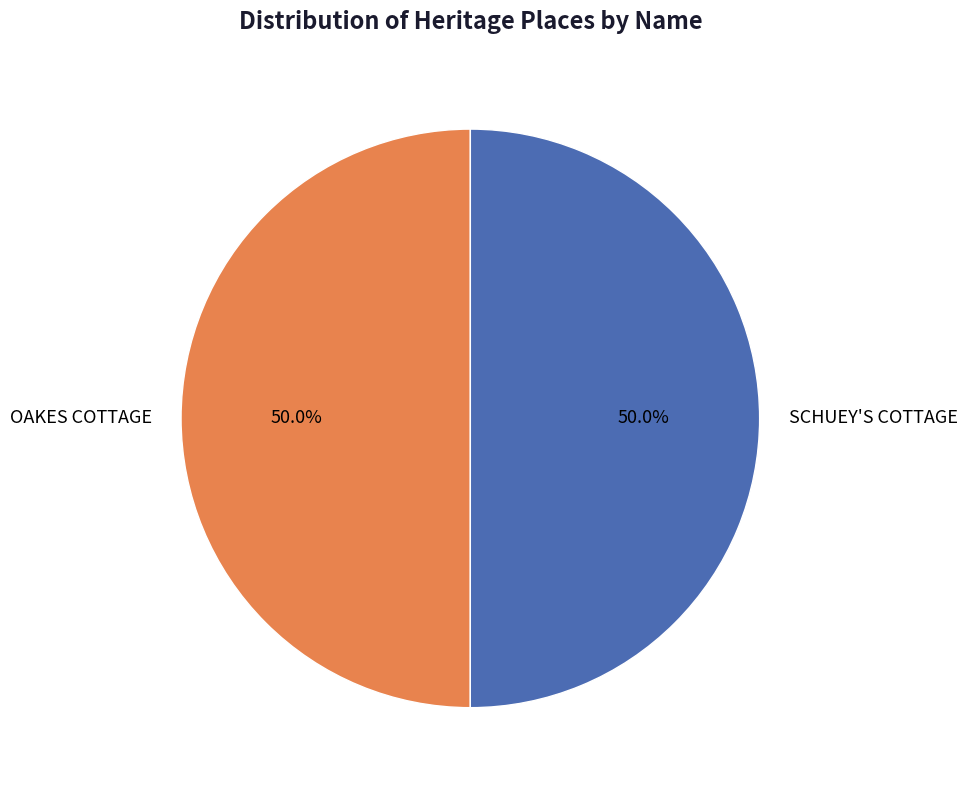

Approximately how many times larger is the value at SCHUEY'S COTTAGE compared to OAKES COTTAGE?

1.0